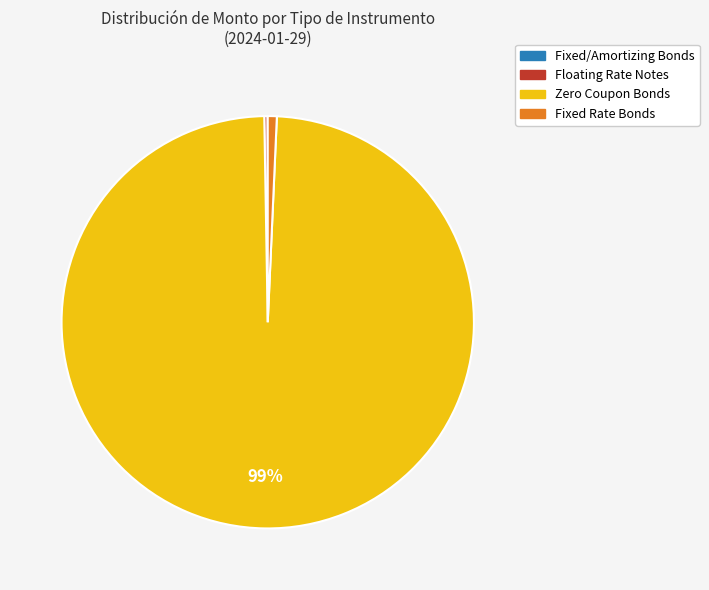

To the nearest percent, what is the average slice percentage?

25%